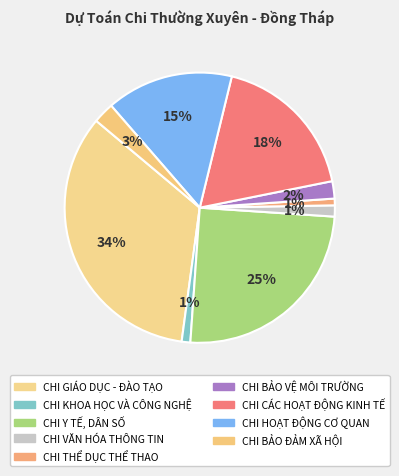

Is CHI VĂN HÓA THÔNG TIN the majority of the pie?

No